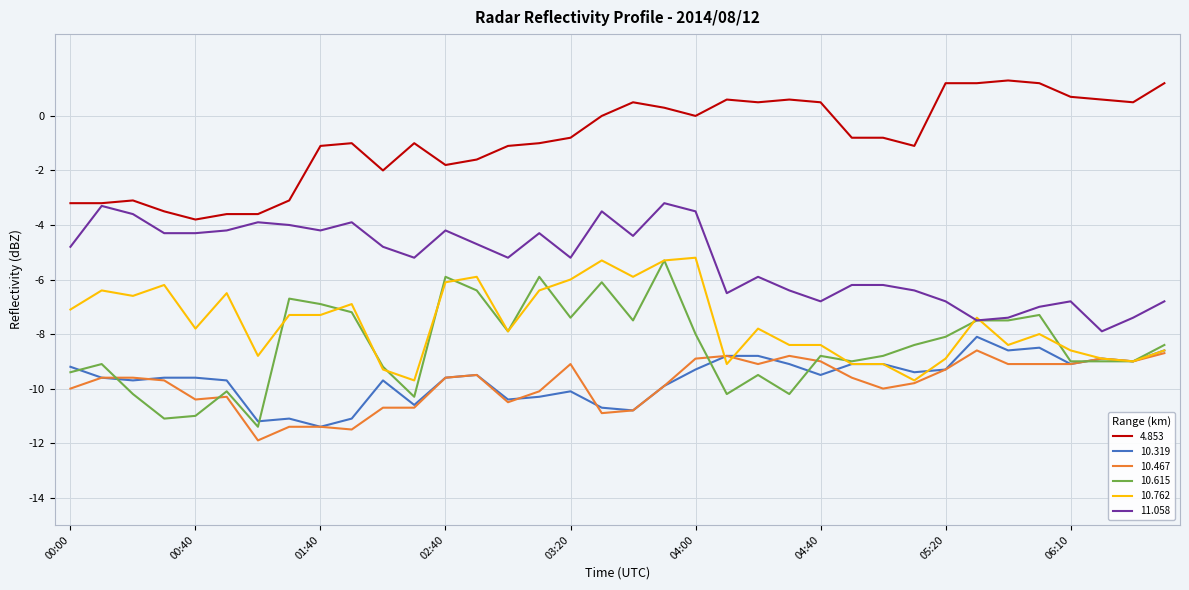

True or false: 10.615 and 4.853 intersect in this chart.

False